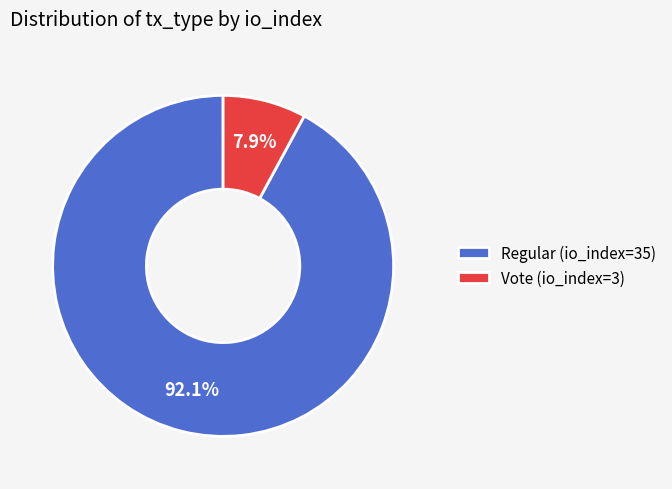

Is the sum of Vote (io_index=3) and Regular (io_index=35) greater than half?

Yes